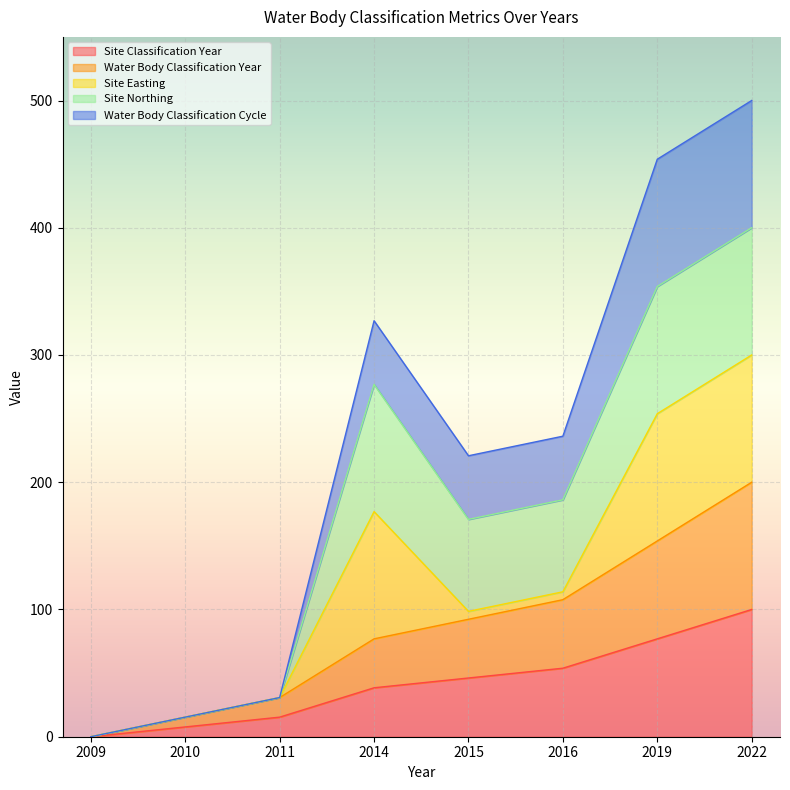

List the labels in order of Site Classification Year value, smallest first.

2009, 2010, 2011, 2014, 2015, 2016, 2019, 2022